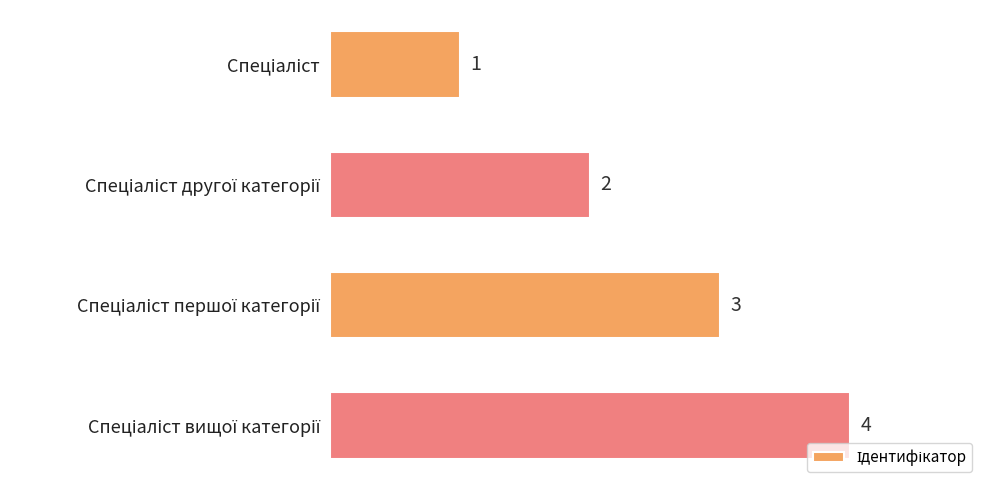

What is the value of the 1st bar from the top?

1